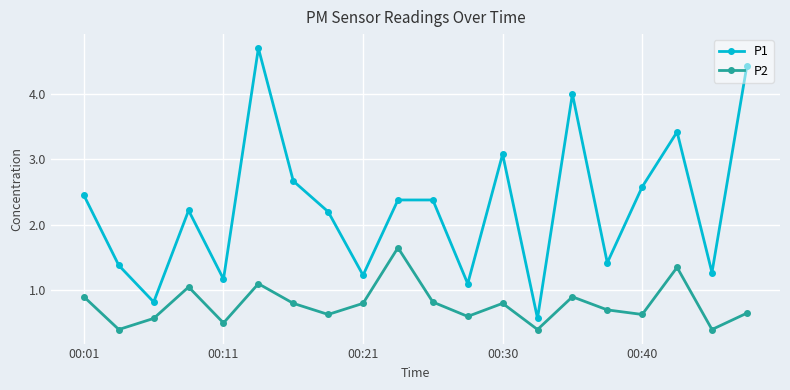

Is this an area chart (filled region under the line)?

No